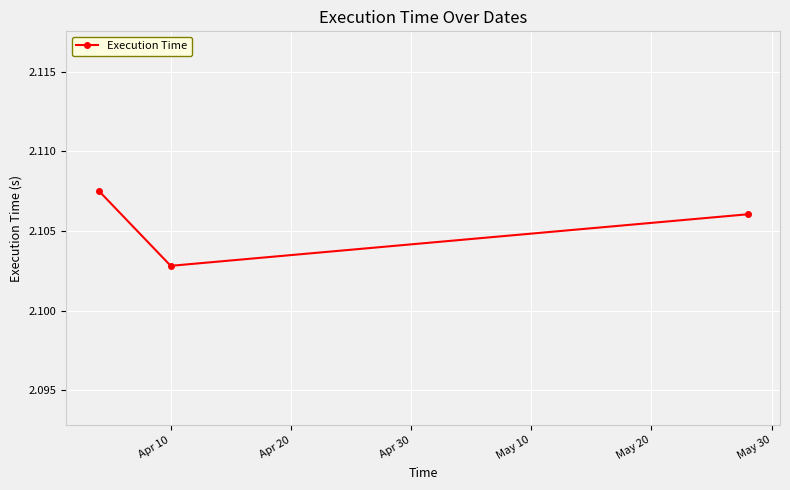

How many values are between 2 and 3?

3